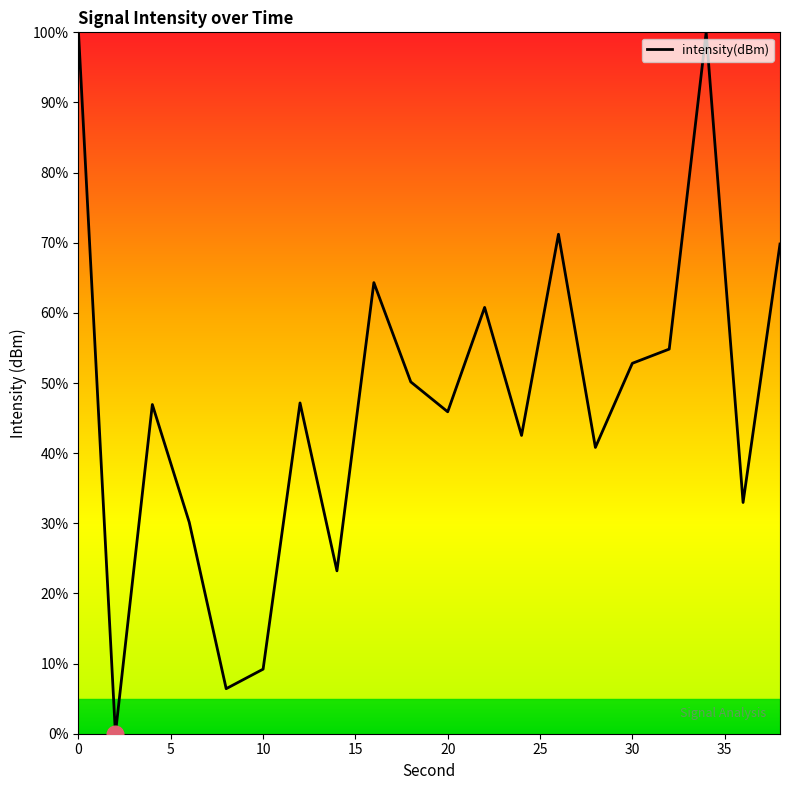

What is the greatest value displayed?

100.0